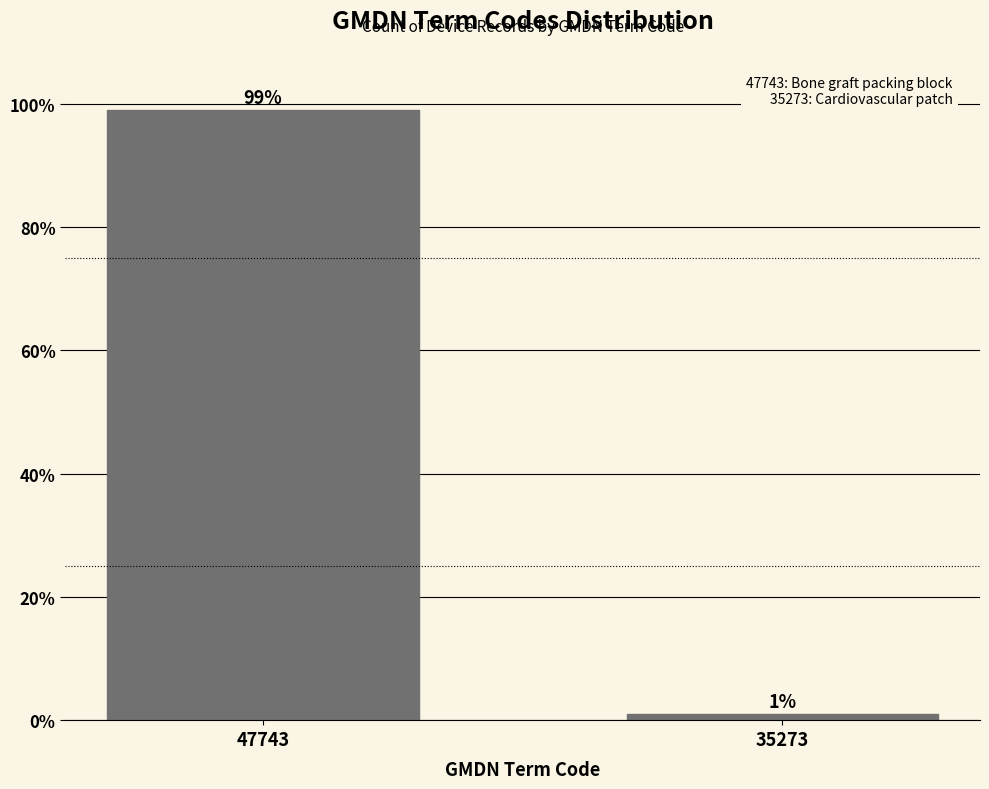

Reading left to right, extract all data points from this chart.

47743=99	35273=1